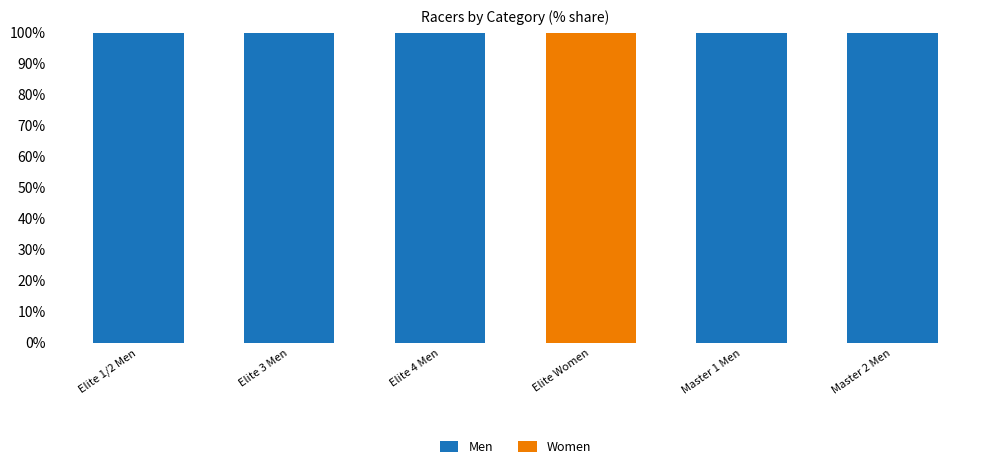

What is the total value across all series at Elite 1/2 Men?

100